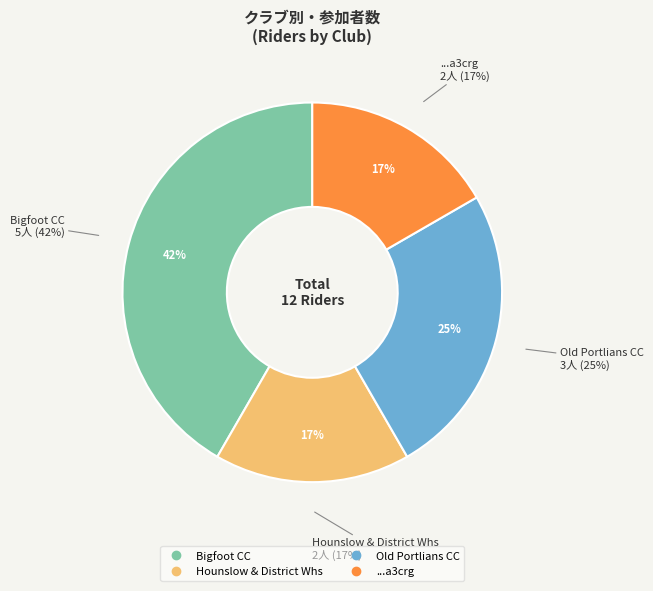

Which category has the smallest portion of the pie?

Hounslow & District Whs